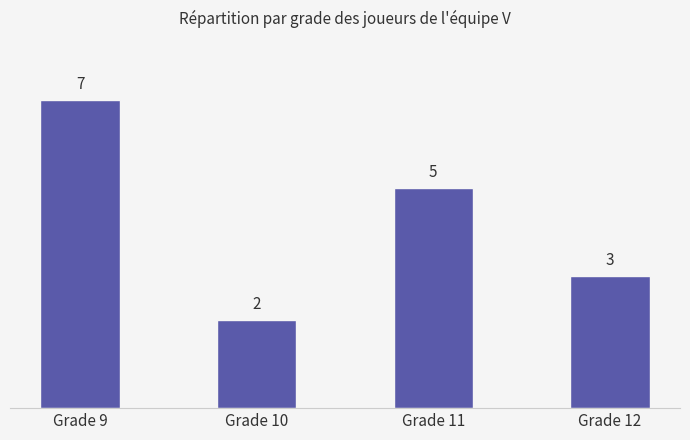

What is the sum of the values at Grade 12 and Grade 9?

10